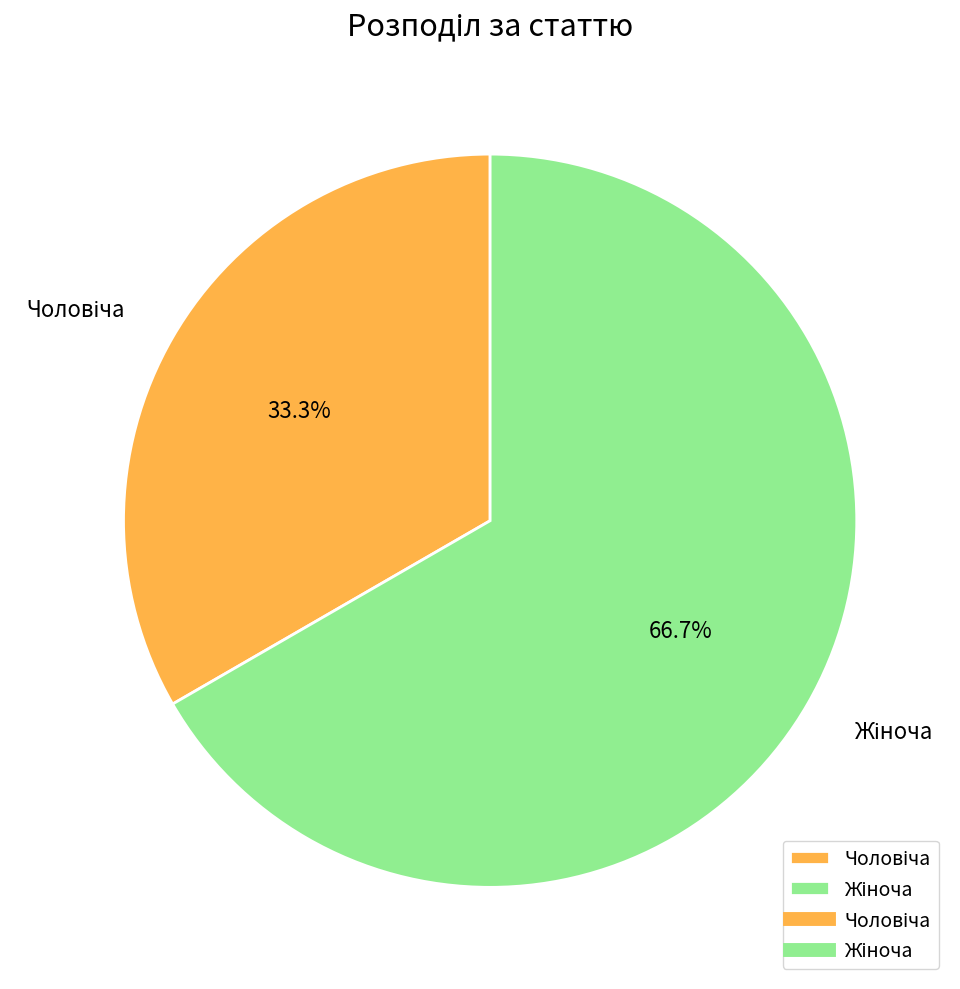

How many segments does this pie chart have?

2